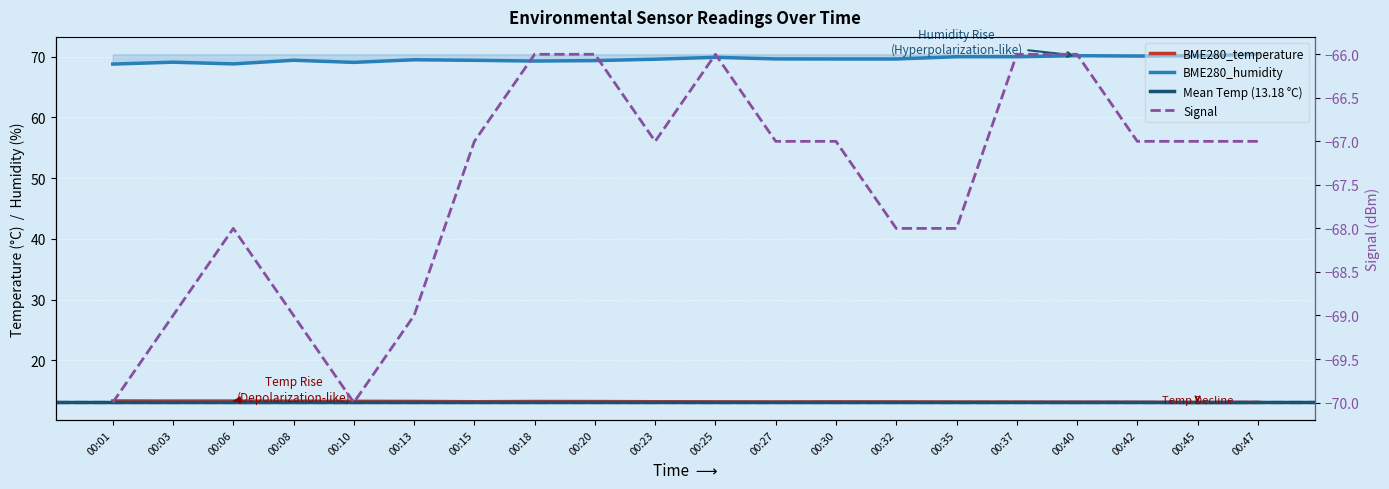

Is it true that BME280_humidity equals 69.6 at 00:32?

True